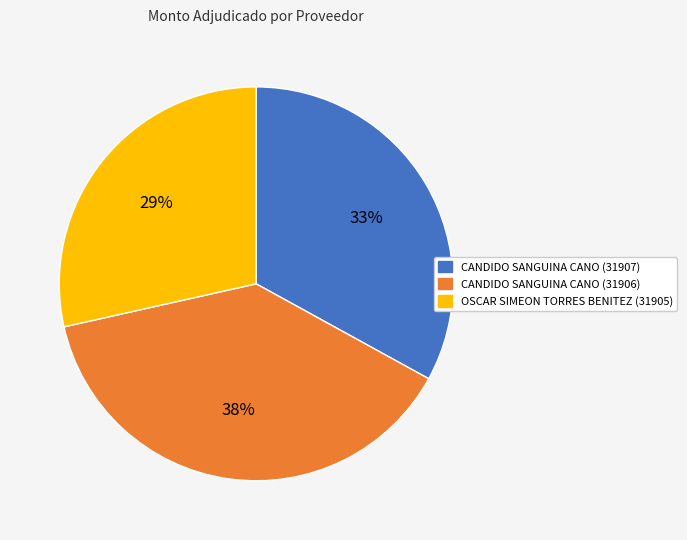

Does any single category account for the majority?

No